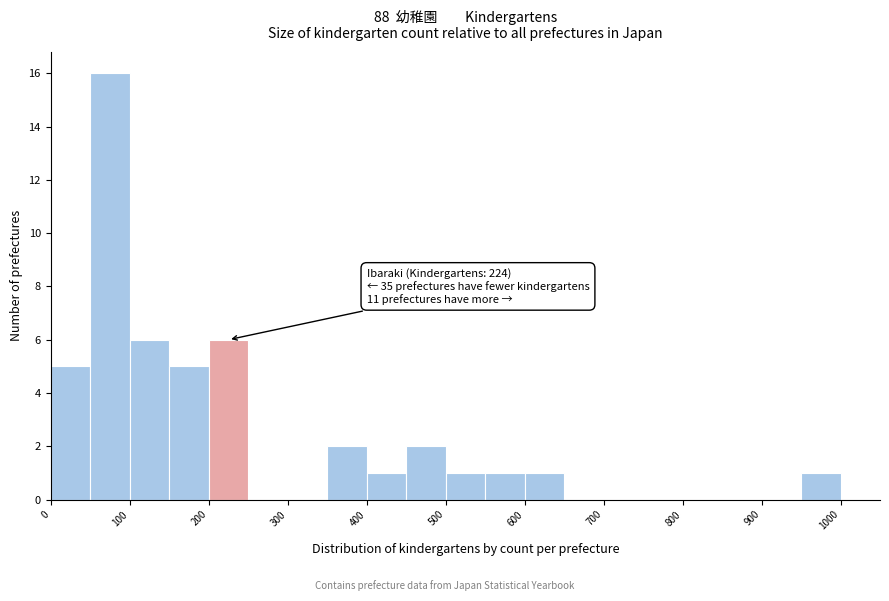

Over which range of the x-axis is the bar tallest?

50 to 100